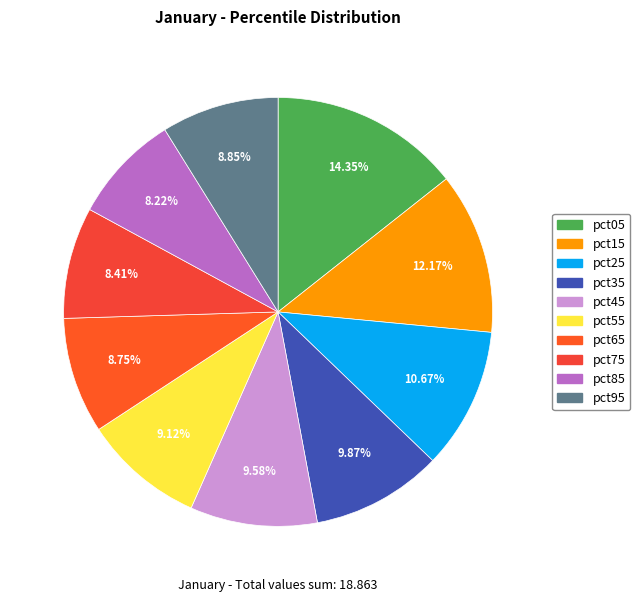

Do pct35 and pct95 together represent more than half of the pie?

No